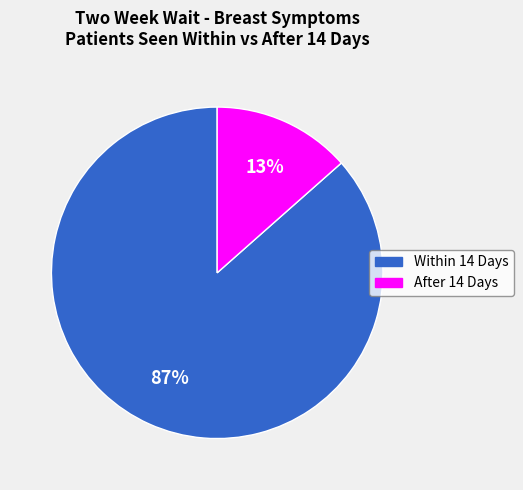

To the nearest percent, what portion does After 14 Days represent?

13%